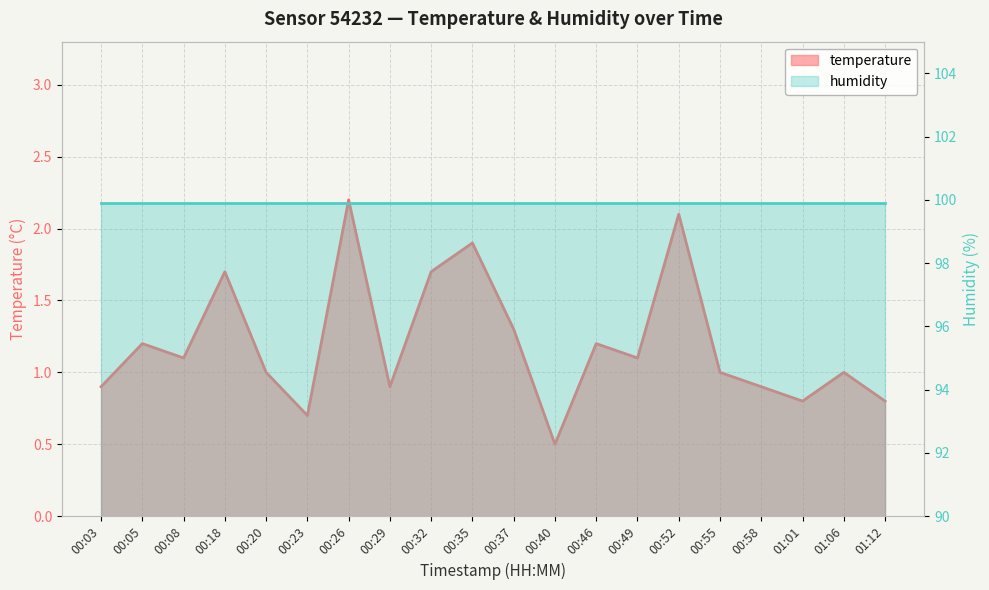

What position from the right is 00:49?

7